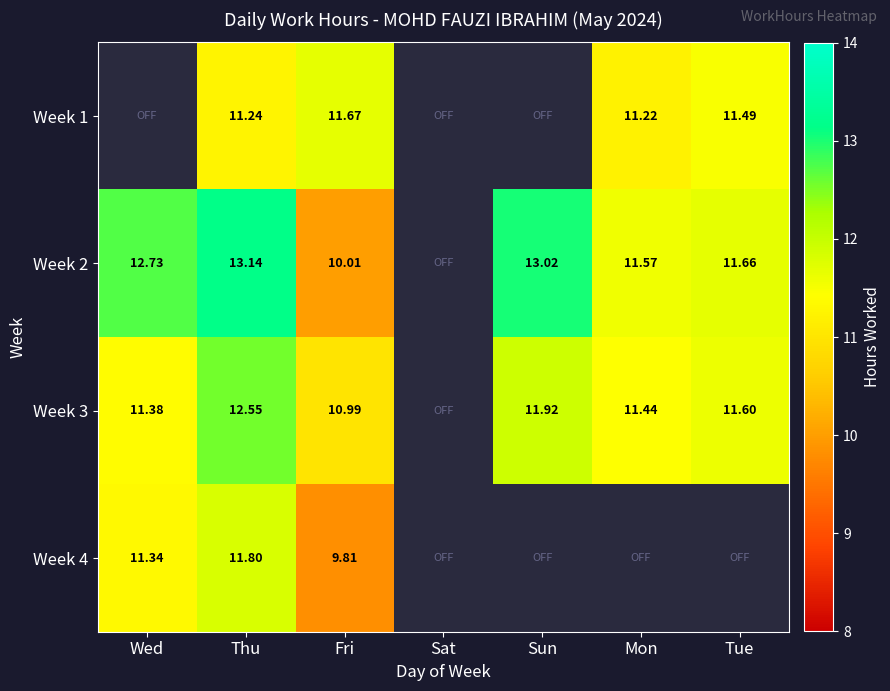

At which category is the sum across all series the highest?

Thu